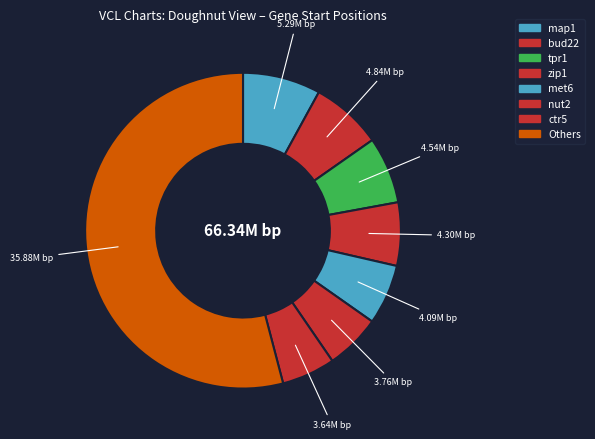

Count the number of slices in the pie.

8